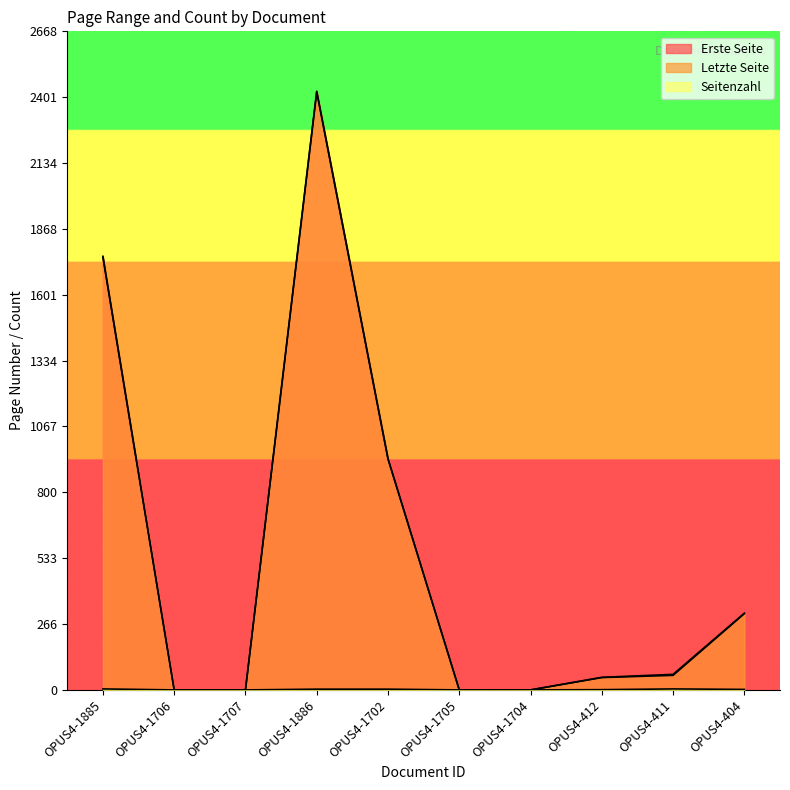

Where is Seitenzahl nearest to the value 2?

OPUS4-404